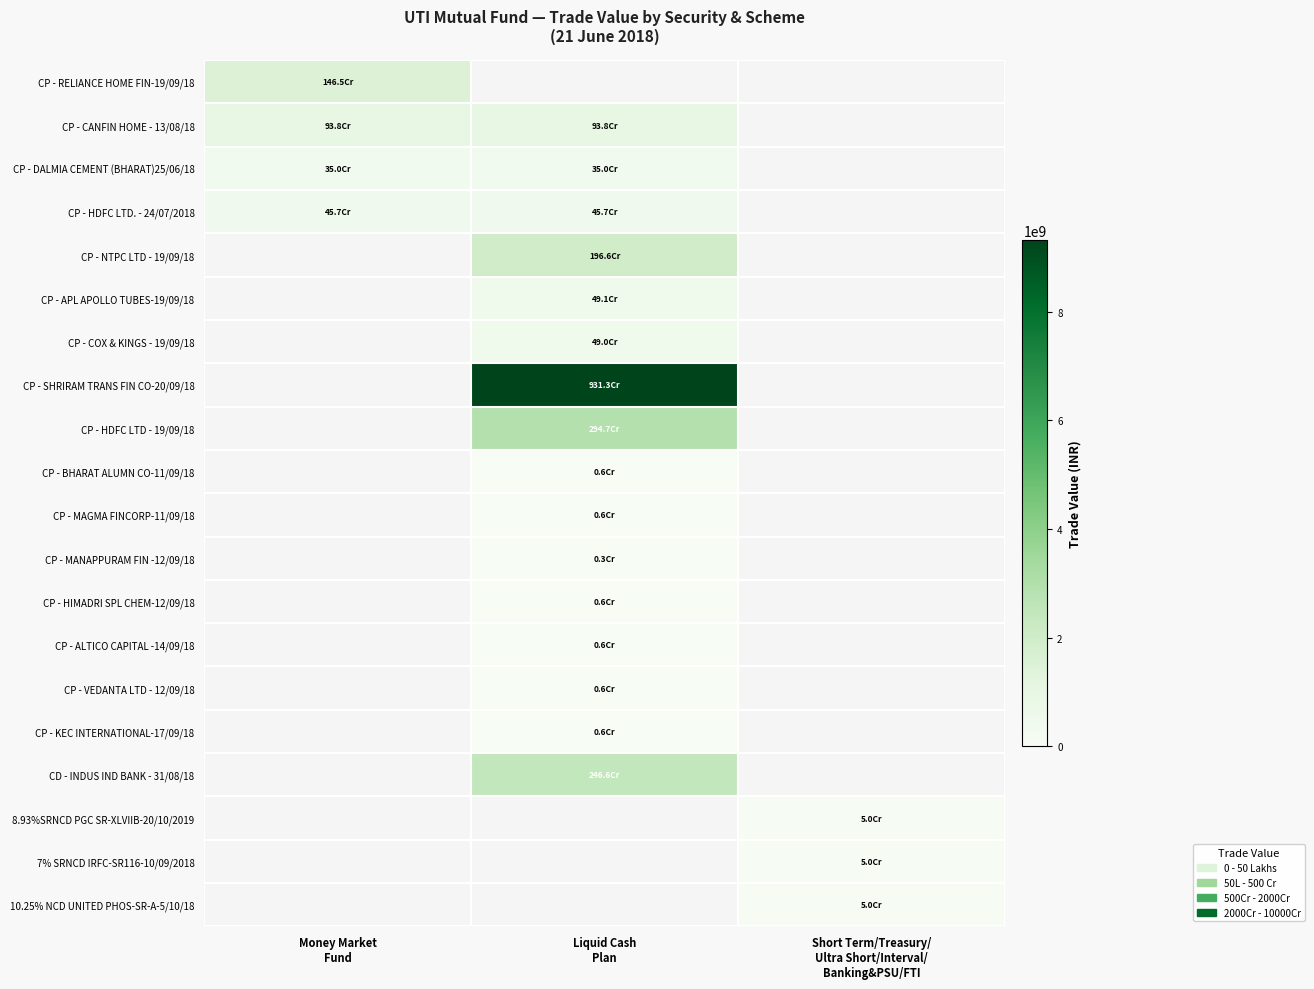

Which has a higher value, Liquid Cash
Plan or Money Market
Fund?

Money Market
Fund